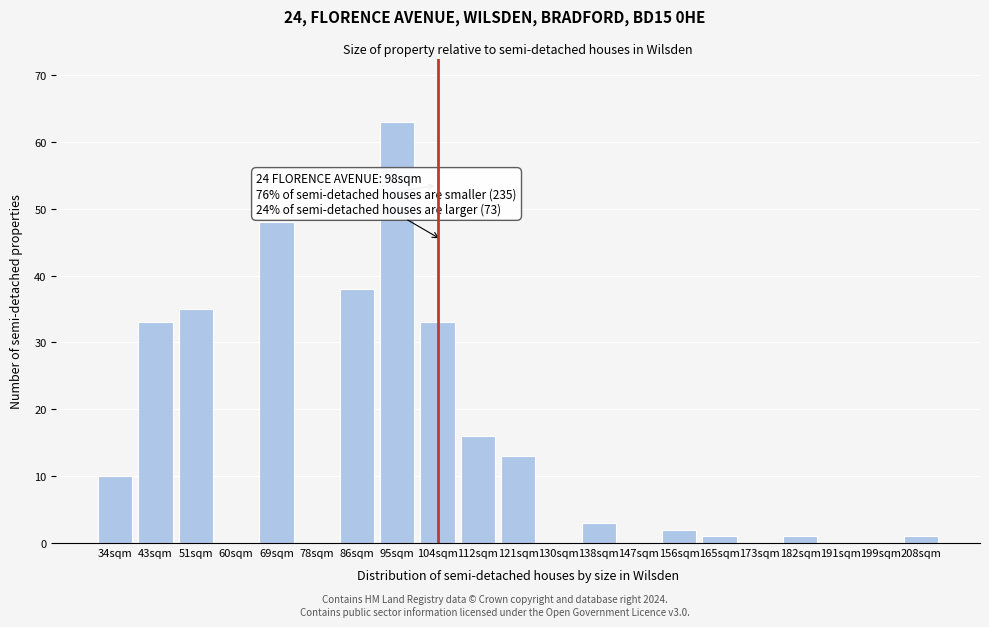

Reading left to right, what are all the values shown in this chart?

34sqm=10	43sqm=33	51sqm=35	60sqm=0	69sqm=48	78sqm=0	86sqm=38	95sqm=63	104sqm=33	112sqm=16	121sqm=13	130sqm=0	138sqm=3	147sqm=0	156sqm=2	165sqm=1	173sqm=0	182sqm=1	191sqm=0	199sqm=0	208sqm=1